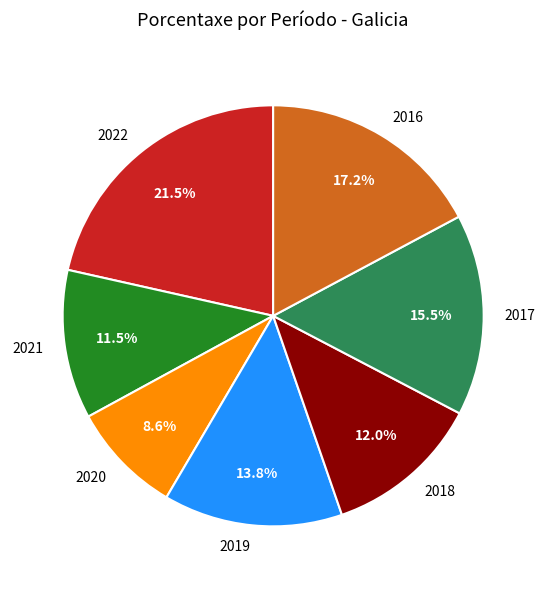

What is the total percentage of 2016 and 2018?

29.2%